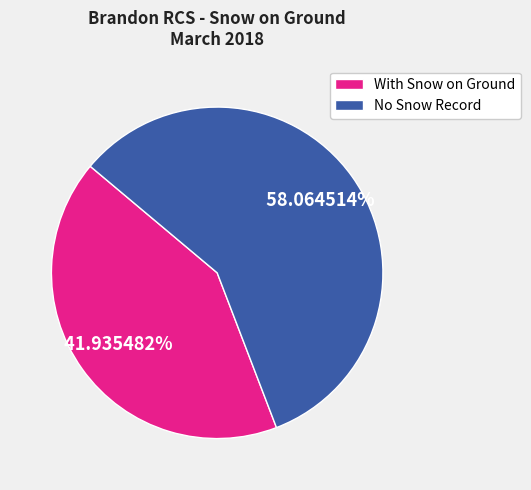

Approximately how many times larger is the value at With Snow on Ground compared to No Snow Record?

0.7